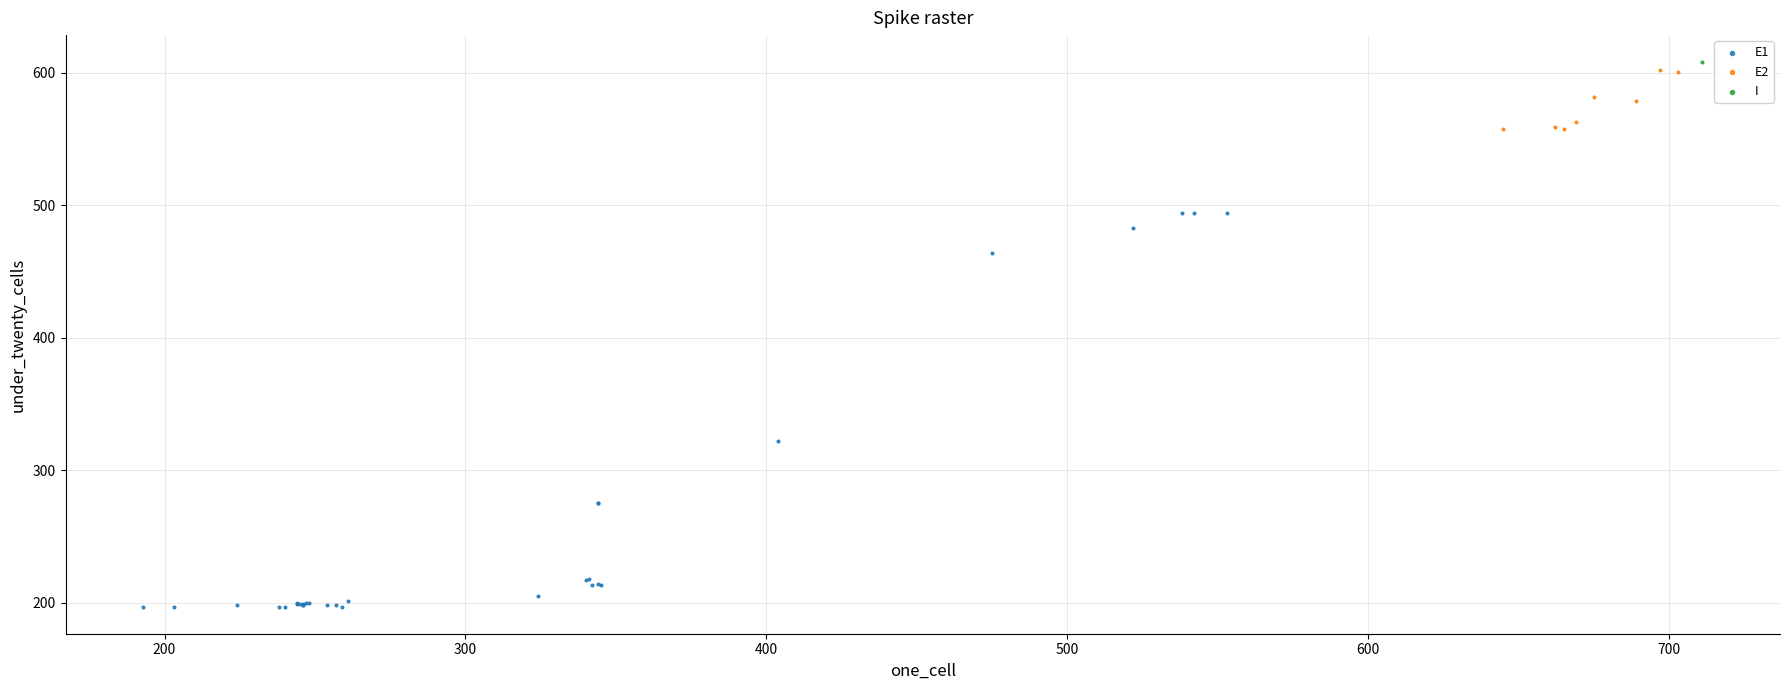

Which series reaches the minimum Y coordinate?

E1